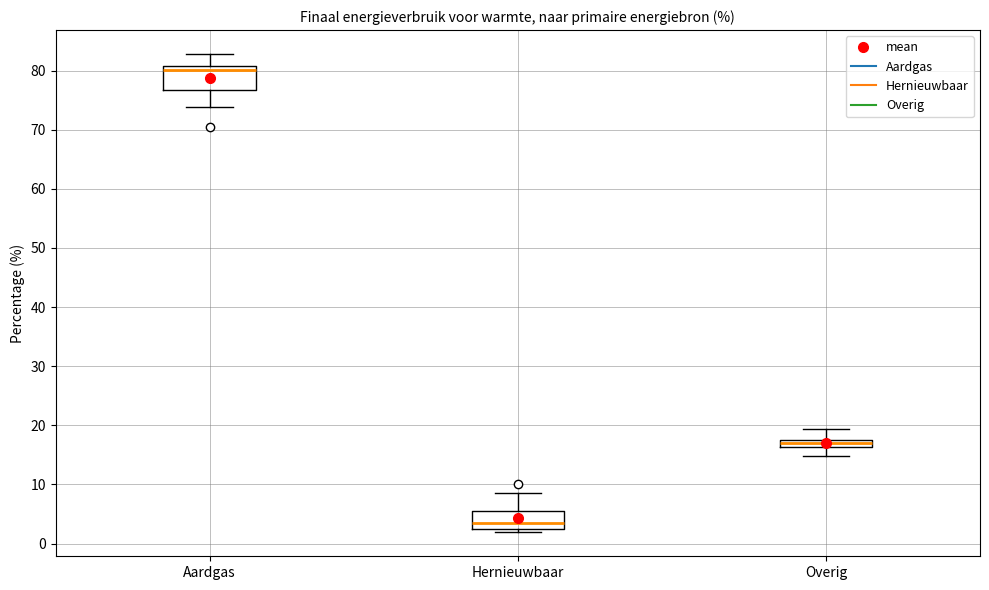

Which box is the tallest, from its lower edge to its upper edge?

Aardgas